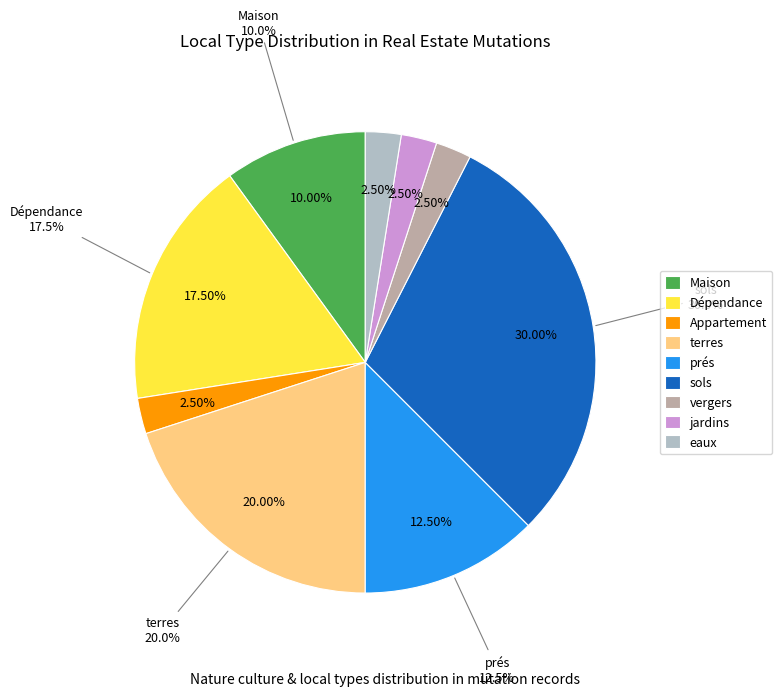

Is it true that prés is 12% of the pie?

True